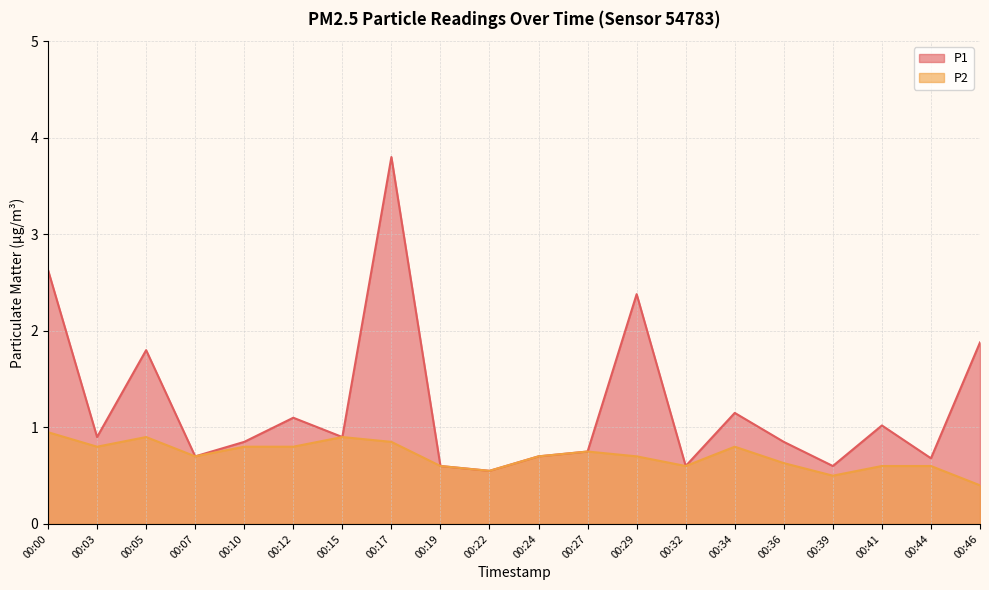

True or false: P2 and P1 intersect in this chart.

False